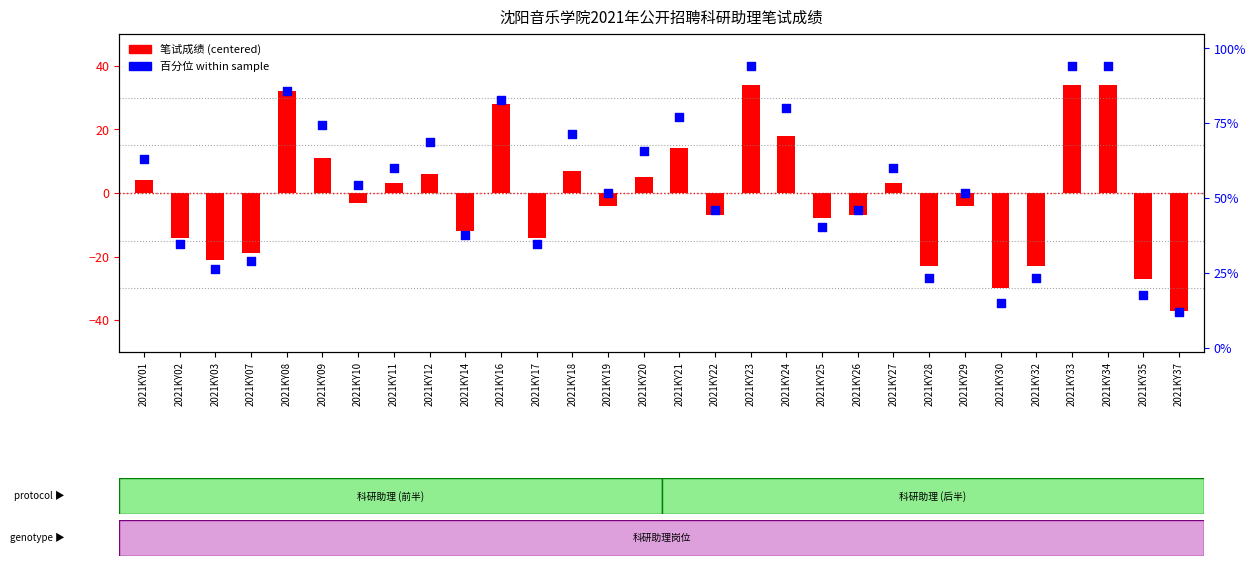

Is the value of 百分位 (within sample) at 2021KY12 greater than the value of 笔试成绩 (centered at mean) at 2021KY17?

Yes